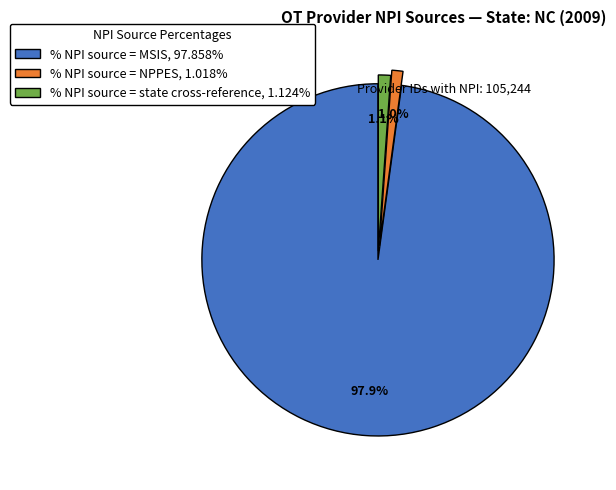

Is there a majority slice in this chart?

Yes